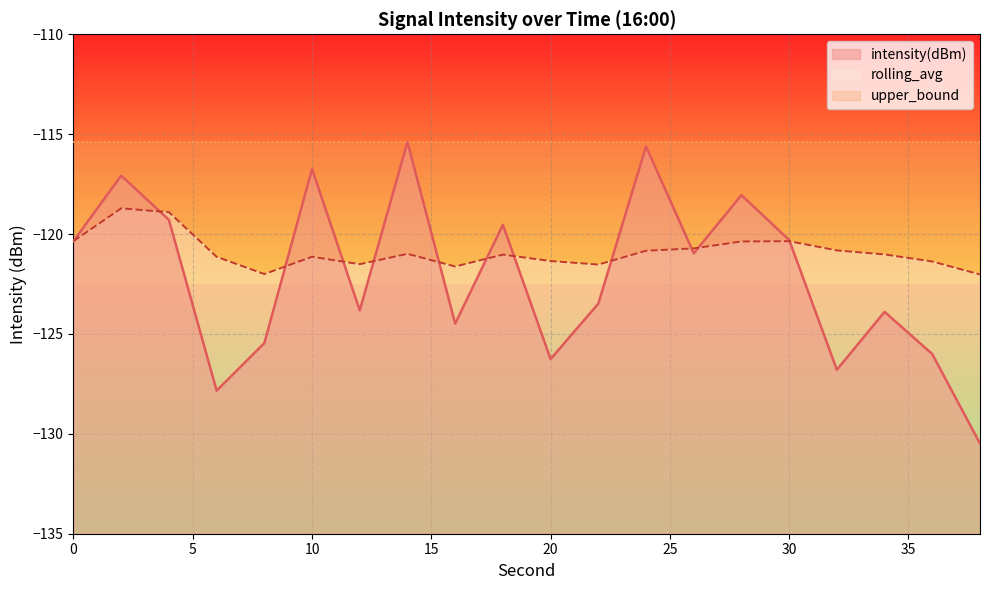

Between which two adjacent categories do rolling_avg and intensity(dBm) first intersect?

2 and 4